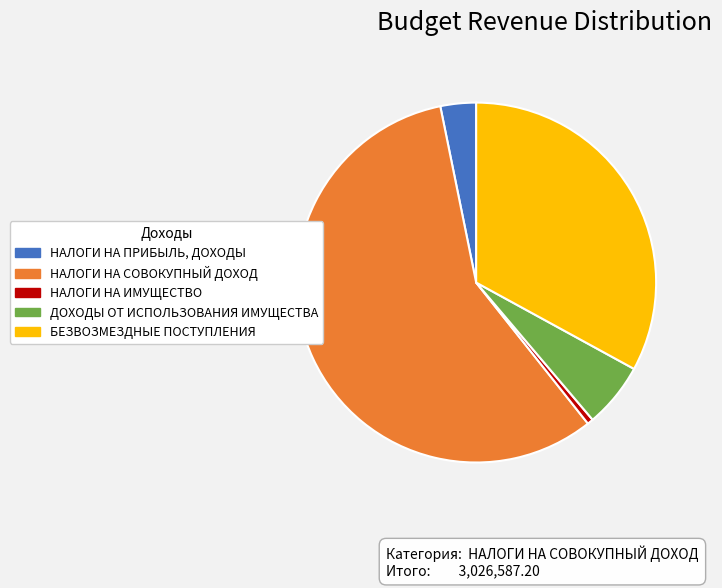

What is the largest slice in the pie chart?

НАЛОГИ НА СОВОКУПНЫЙ ДОХОД